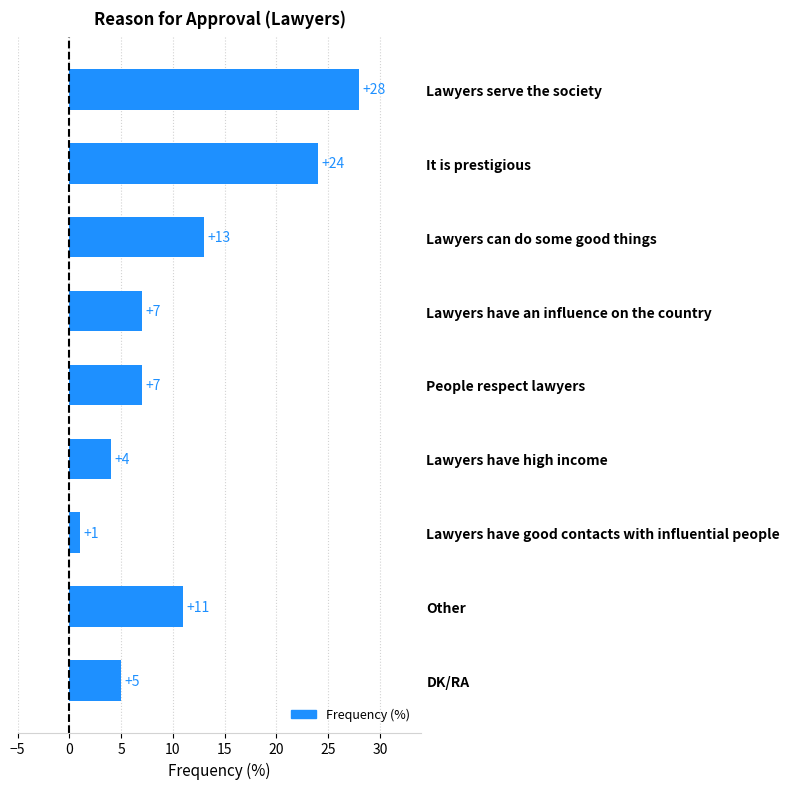

Count the number of data series in this chart.

1